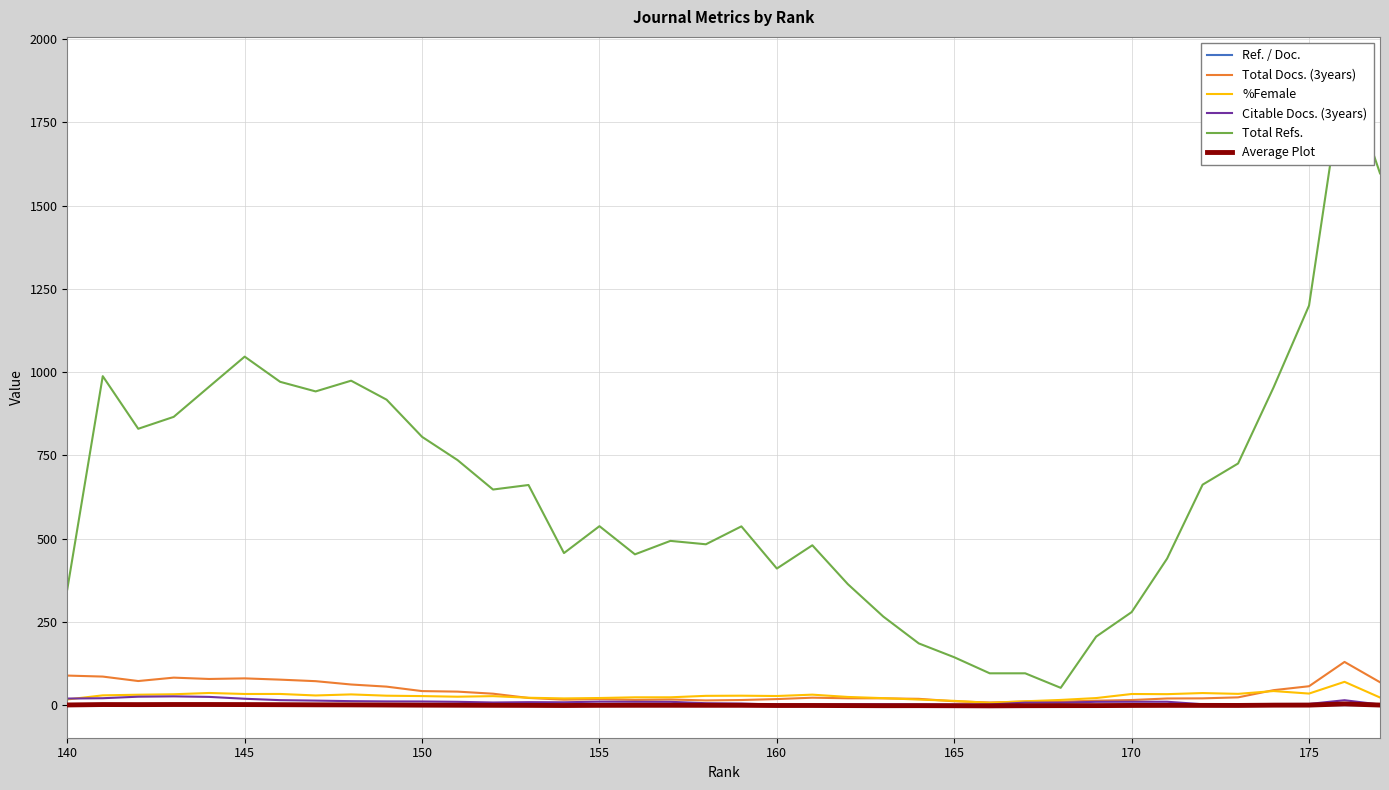

List the series in order of their peak value, lowest first.

Ref. / Doc., Average Plot, Citable Docs. (3years), %Female, Total Docs. (3years), Total Refs.